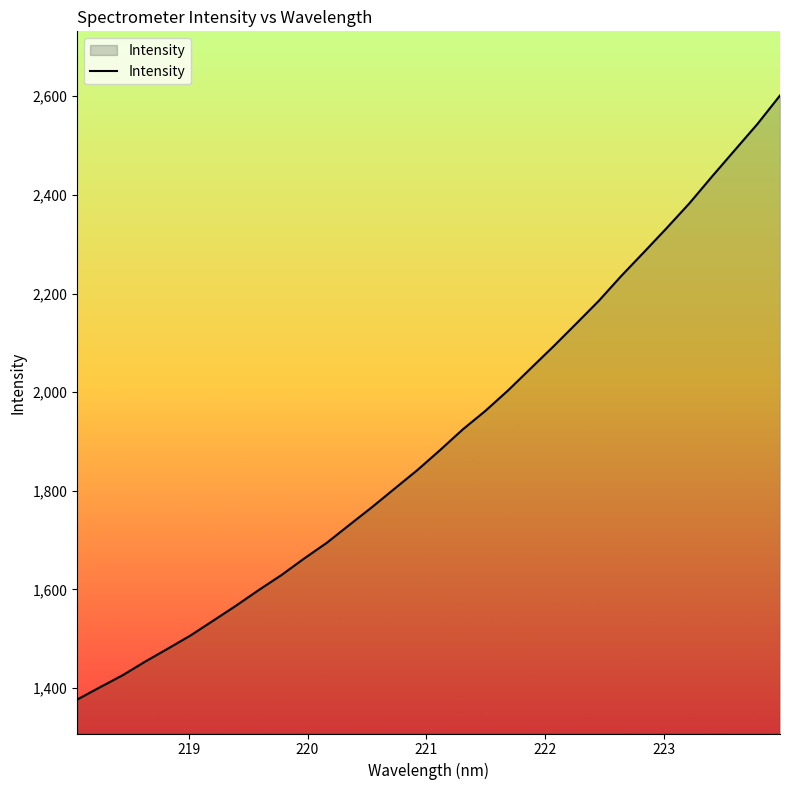

What is the greatest value displayed?

2601.5